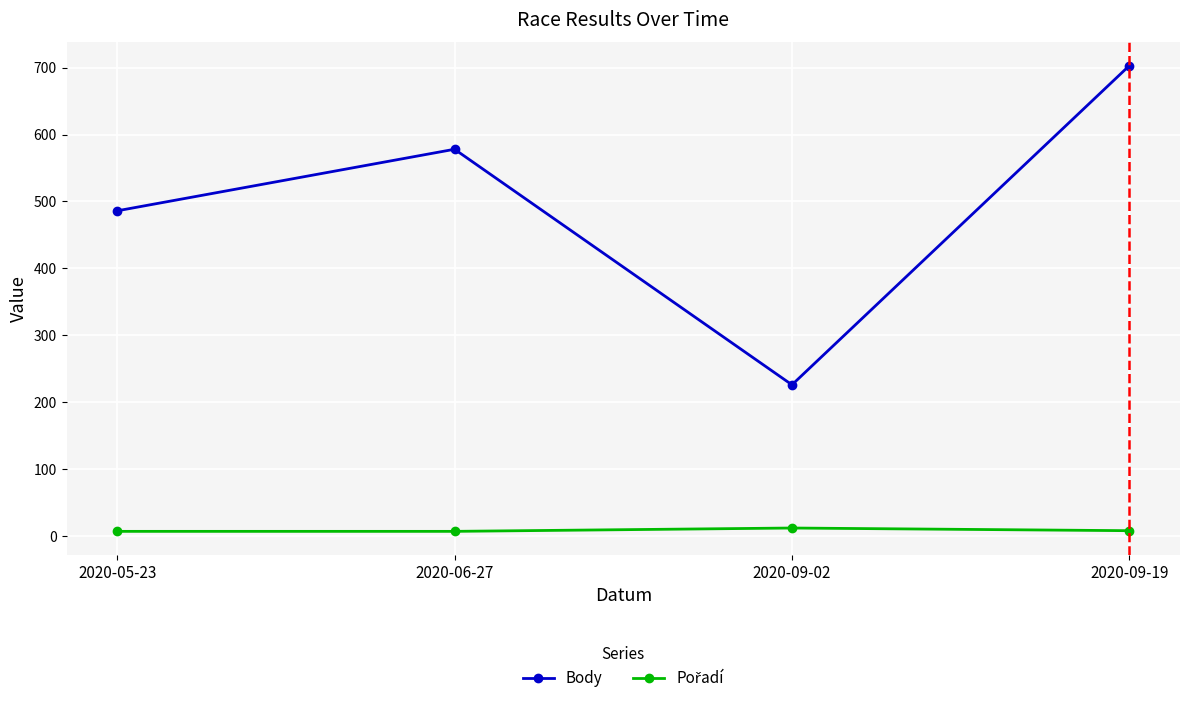

List the labels in order of Body value, largest first.

2020-09-19, 2020-06-27, 2020-05-23, 2020-09-02